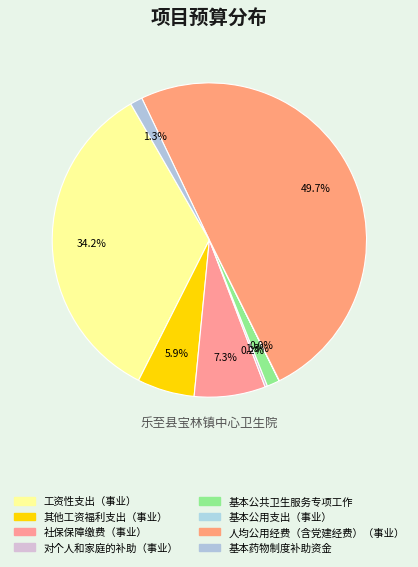

What is the smallest slice in the pie chart?

基本公用支出（事业）